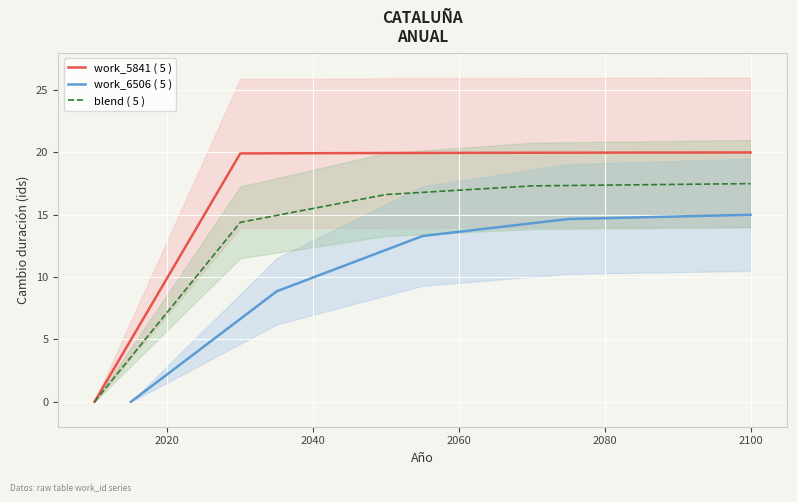

At which label does work_5841 ( 5 ) reach its peak?

2100